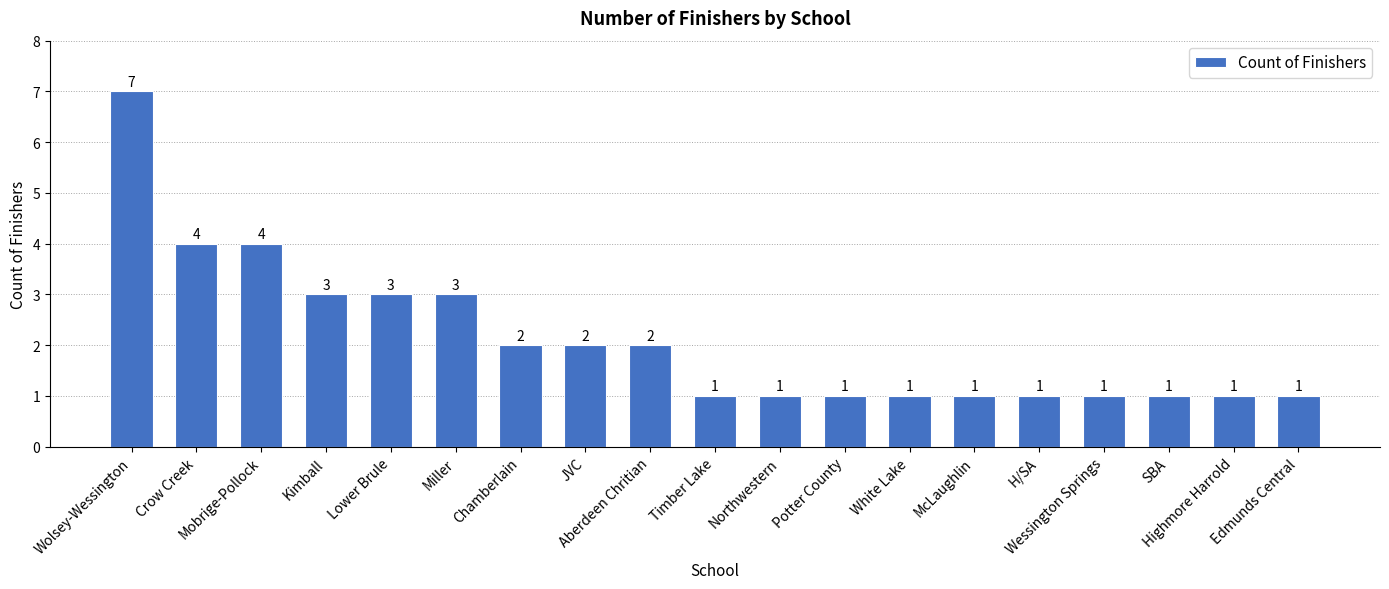

Count the values in the range 1 to 3.

16